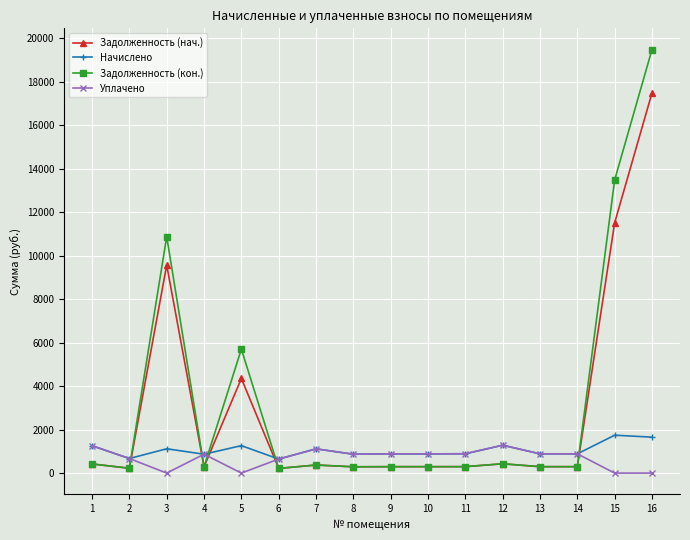

What is the spread (max minus min) of values at 8?

578.9